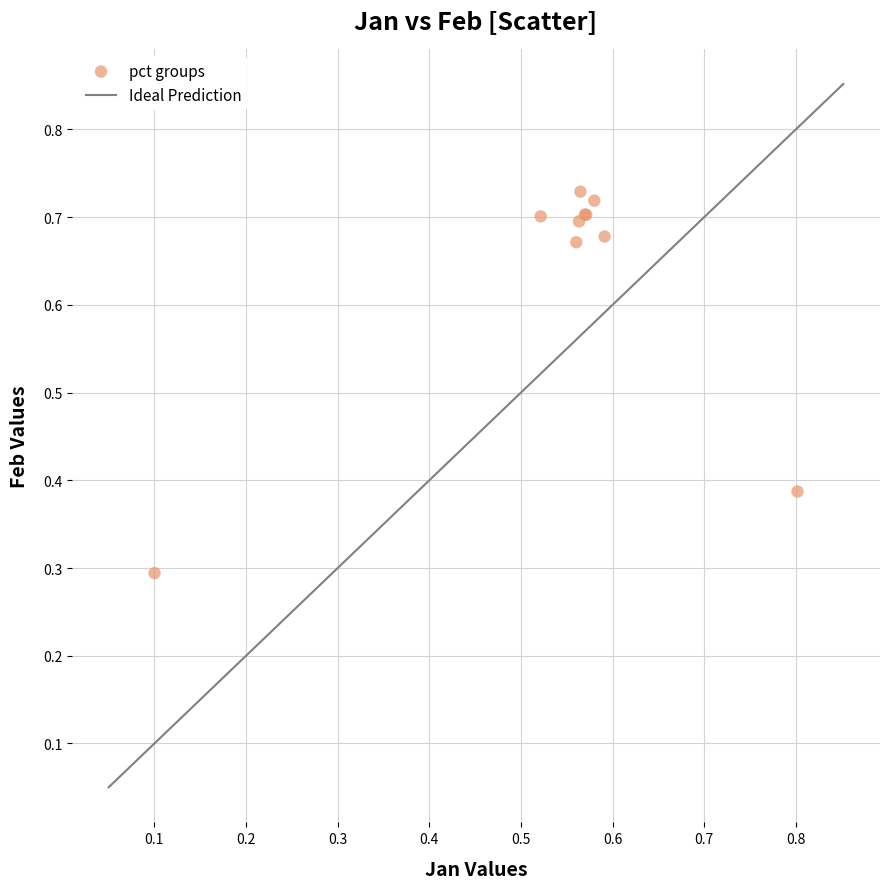

What Y value in the scatter plot is closest to 0?

0.3